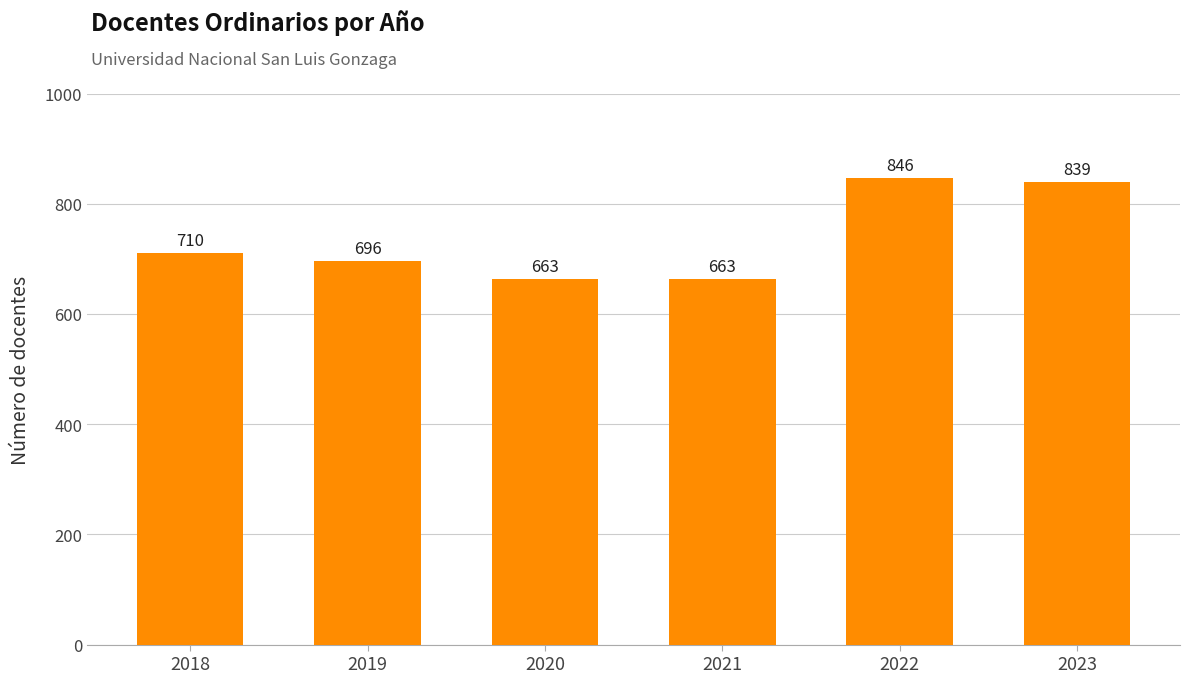

What is the smallest value displayed?

663